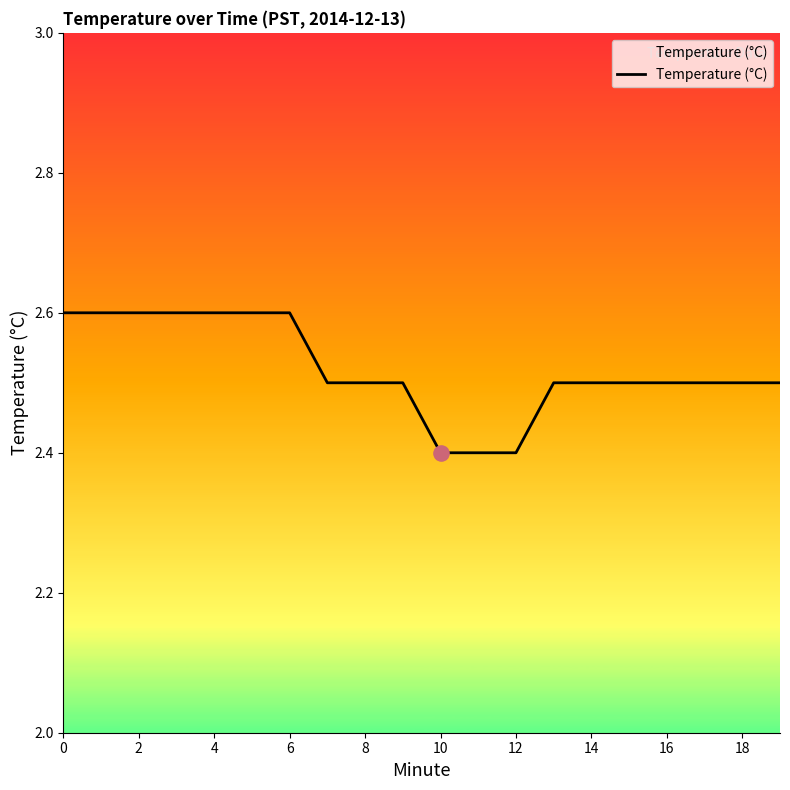

What is the greatest value displayed?

2.6